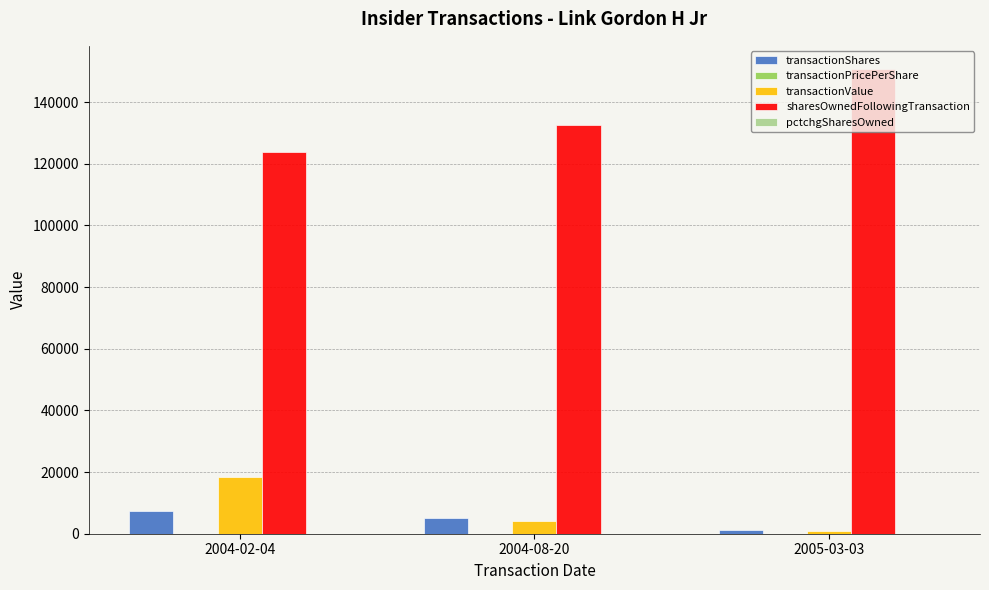

Count the number of categories in the chart.

3